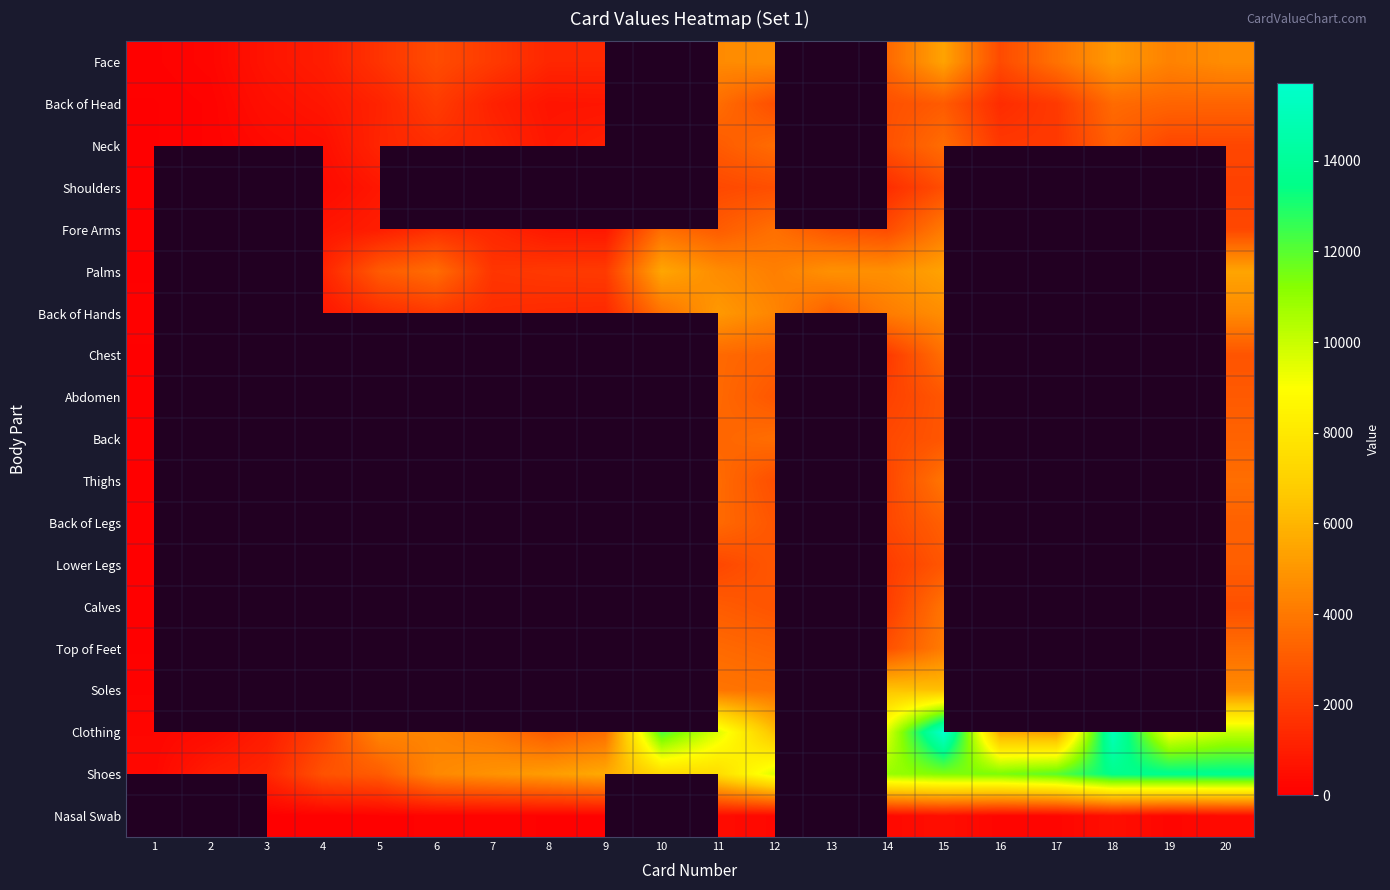

Rank the series by their maximum value, from highest to lowest.

Clothing, Shoes, Palms, Face, Back of Hands, Nasal Swab, Soles, Top of Feet, Fore Arms, Thighs, Calves, Chest, Back, Back of Head, Neck, Back of Legs, Abdomen, Lower Legs, Shoulders